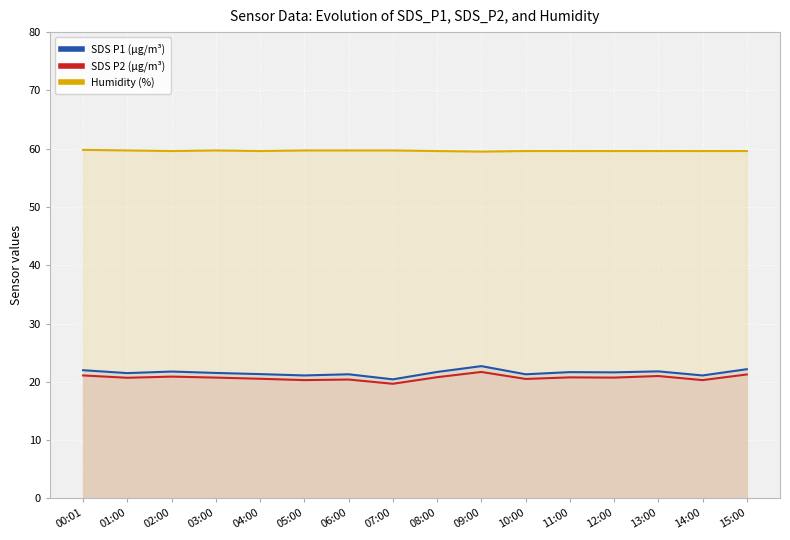

What is the average value of the Humidity (%) series?

59.6